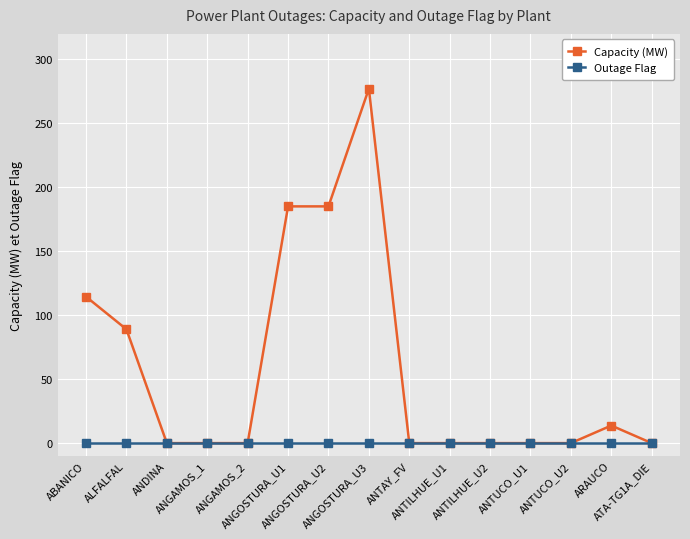

Which series has the largest total across all categories?

Capacity (MW)